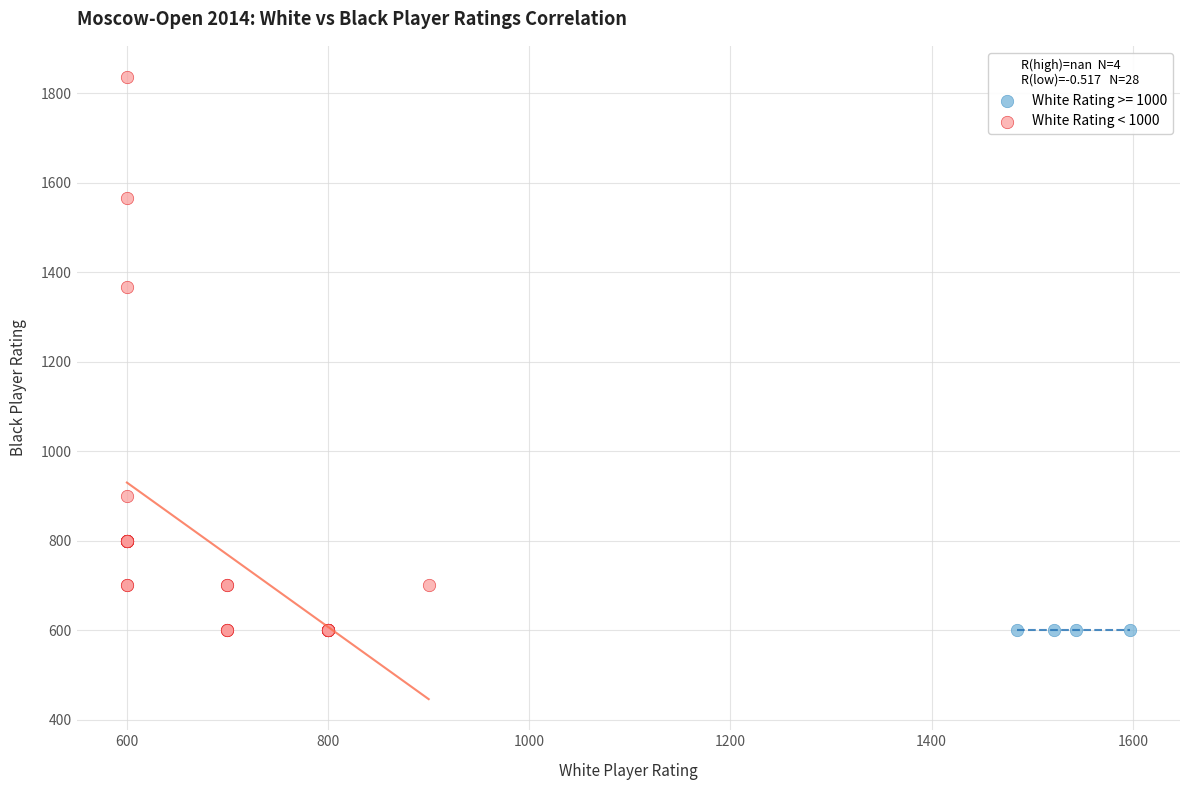

Which series reaches the maximum Y coordinate?

White Rating < 1000